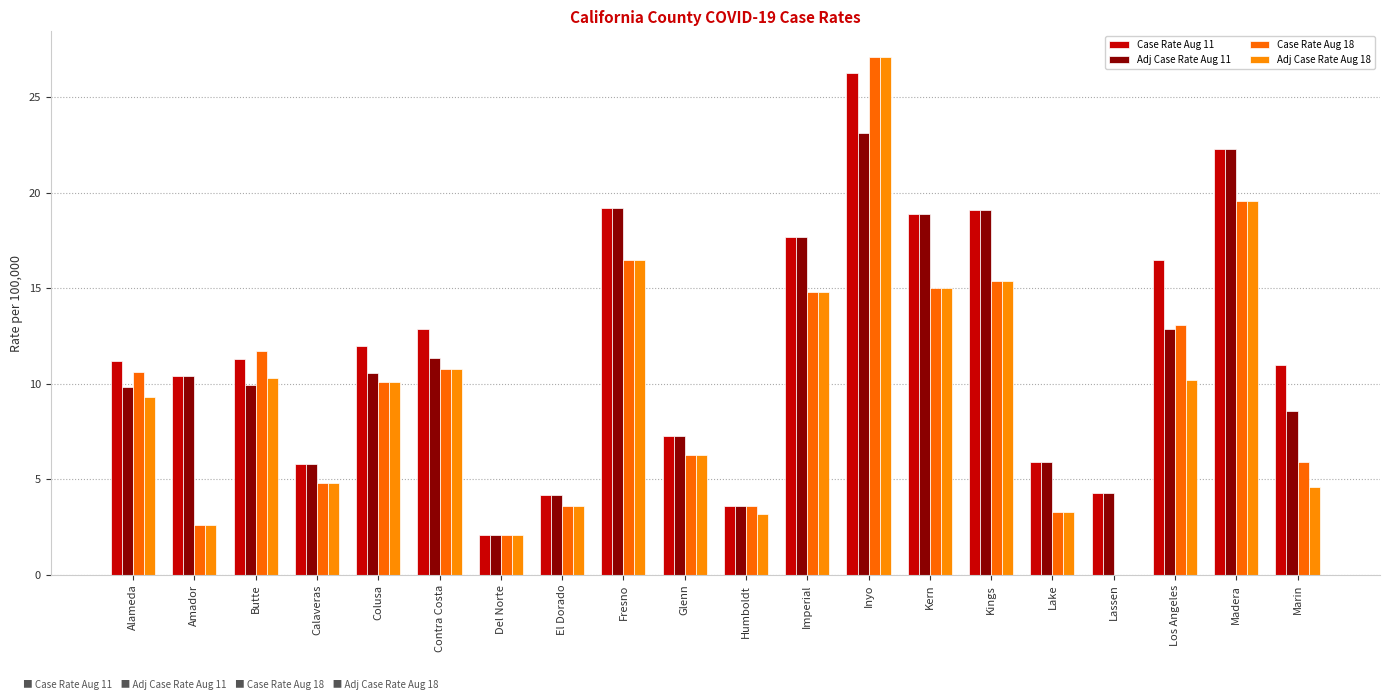

What is the difference between the second highest and second lowest values in the Case Rate Aug 18 series?

17.5